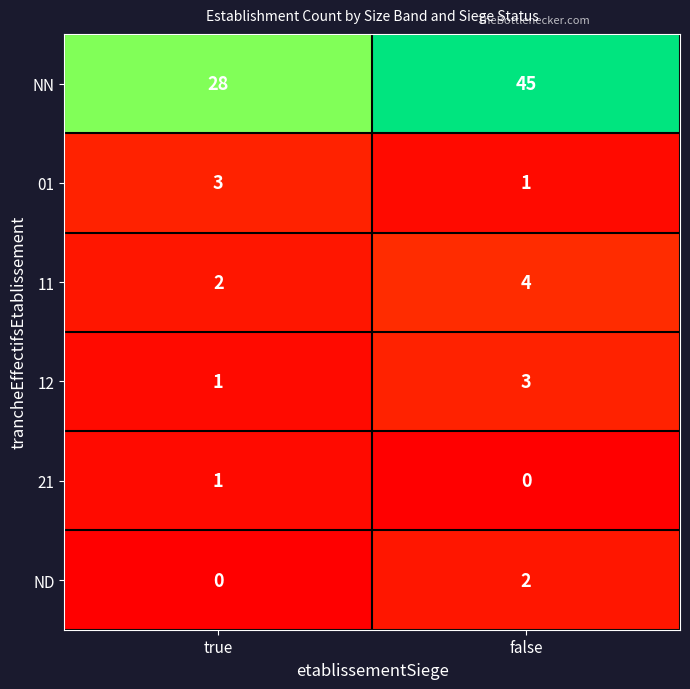

Reading right to left, what are all the values shown in this chart?

NN: false=45	true=28
01: false=1	true=3
11: false=4	true=2
12: false=3	true=1
21: false=0	true=1
ND: false=2	true=0